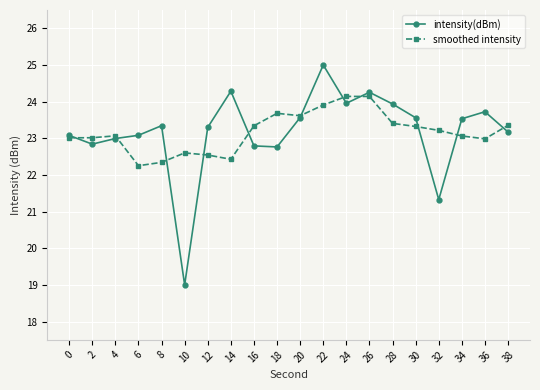

Rank the series by their maximum value, from highest to lowest.

intensity(dBm), smoothed intensity